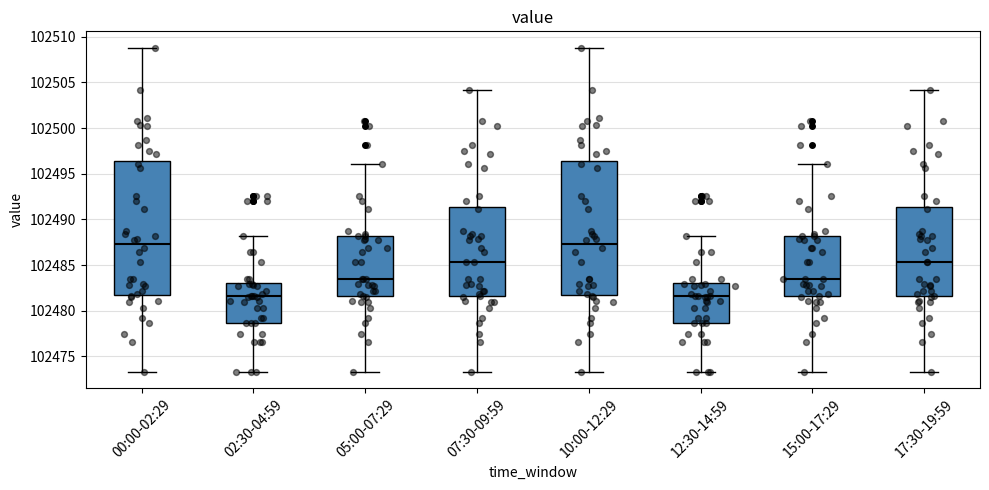

Where does the upper whisker of the box for 12:30-14:59 end on the y-axis? The values are not printed on the chart, so give them approximately, as read against the axis.

102488.0